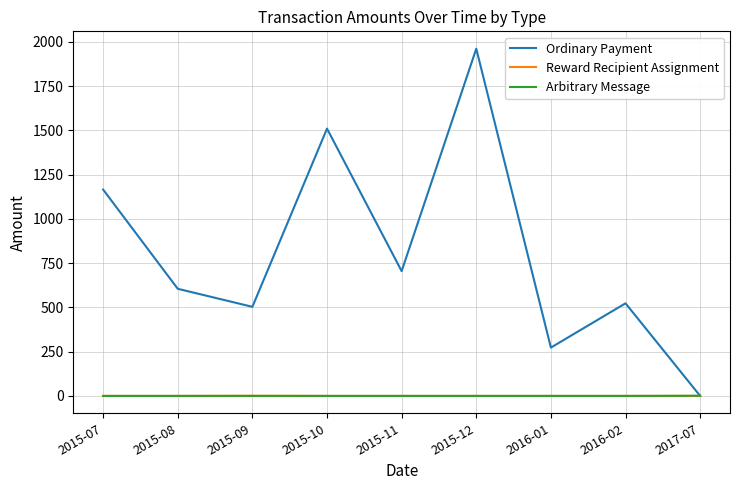

Which series changed the most between 2015-07 and 2016-01?

Ordinary Payment